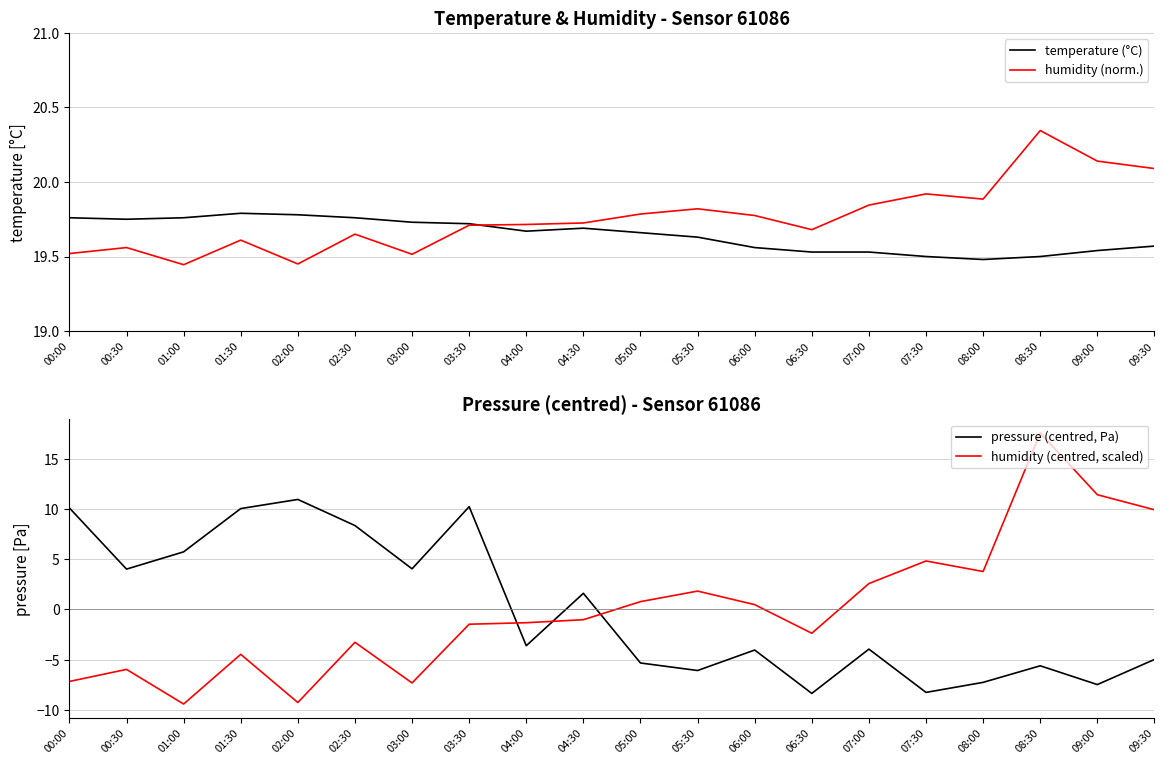

What is the label of the 11th point from the right?

04:30